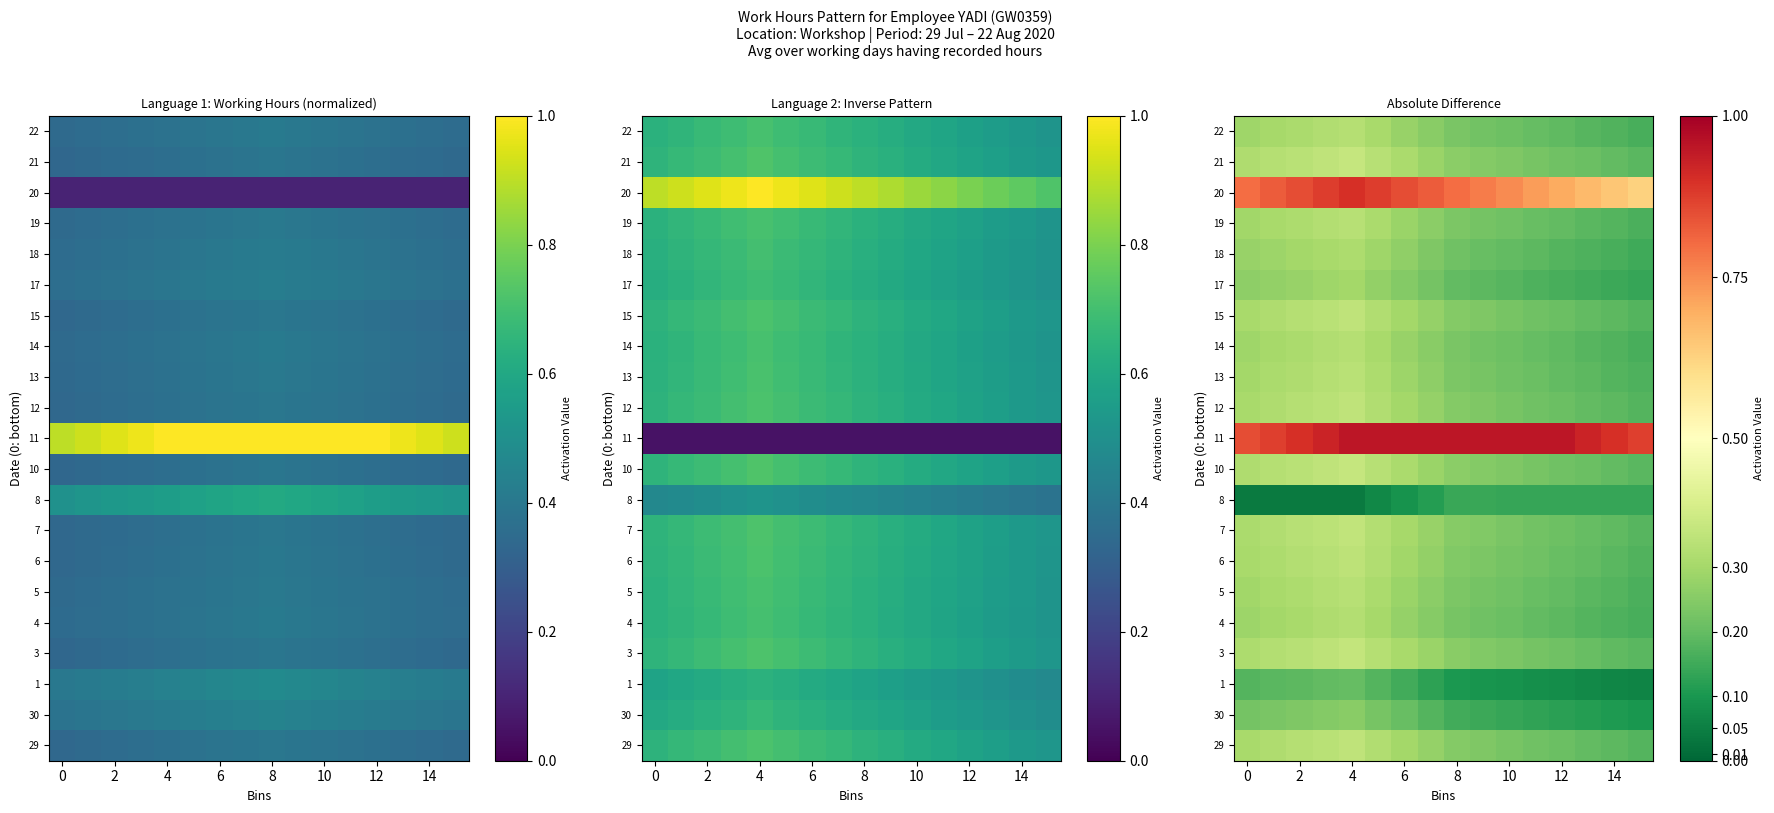

At which category is the sum across all series the highest?

4